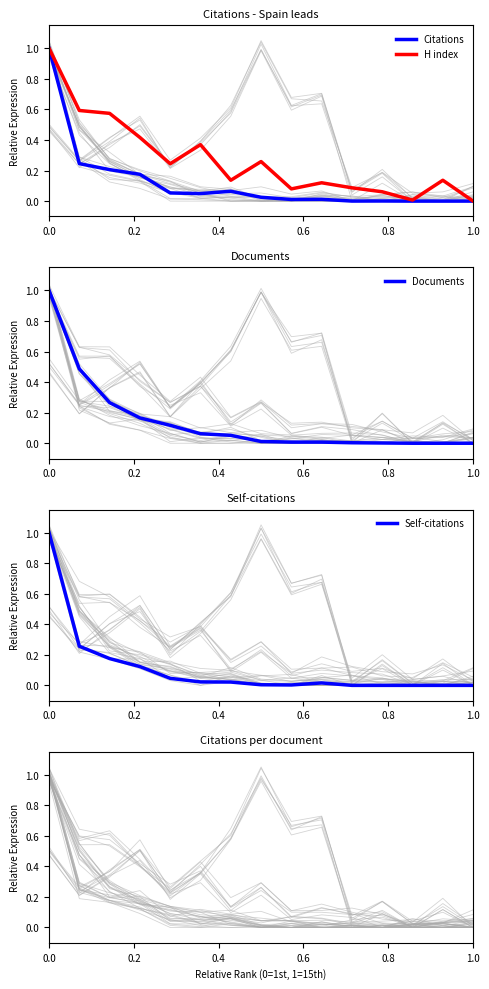

What is the sum of all Self-citations values?

1.7